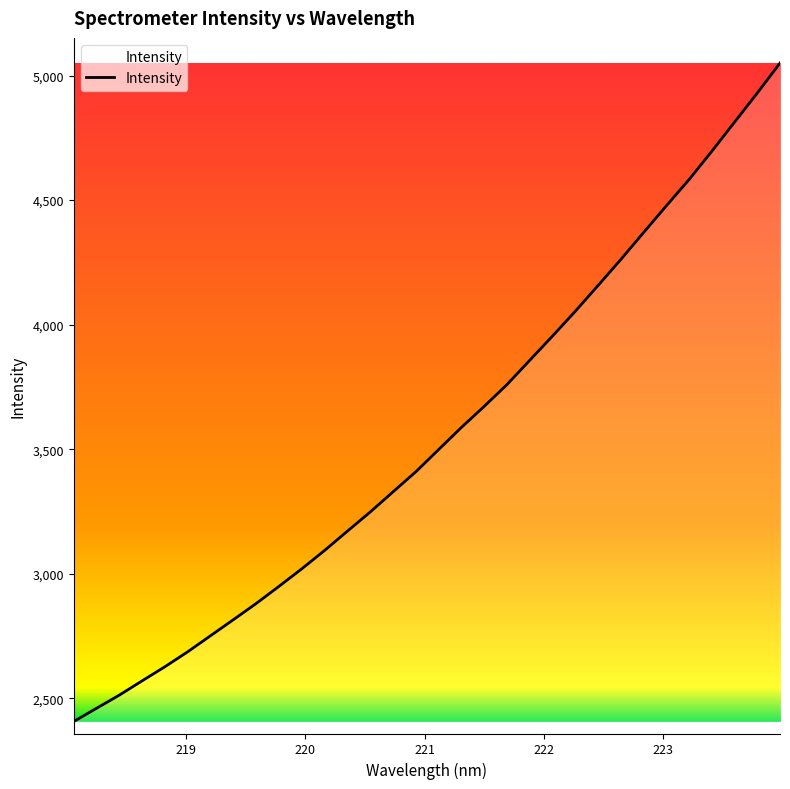

What is the smallest value displayed?

2406.8